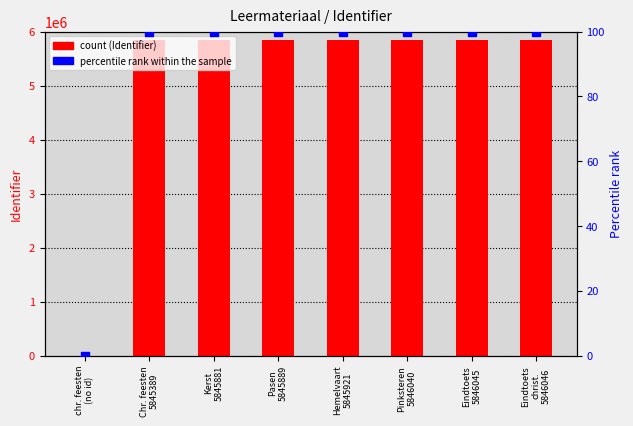

Which series reaches the maximum Y coordinate?

Identifier (count)